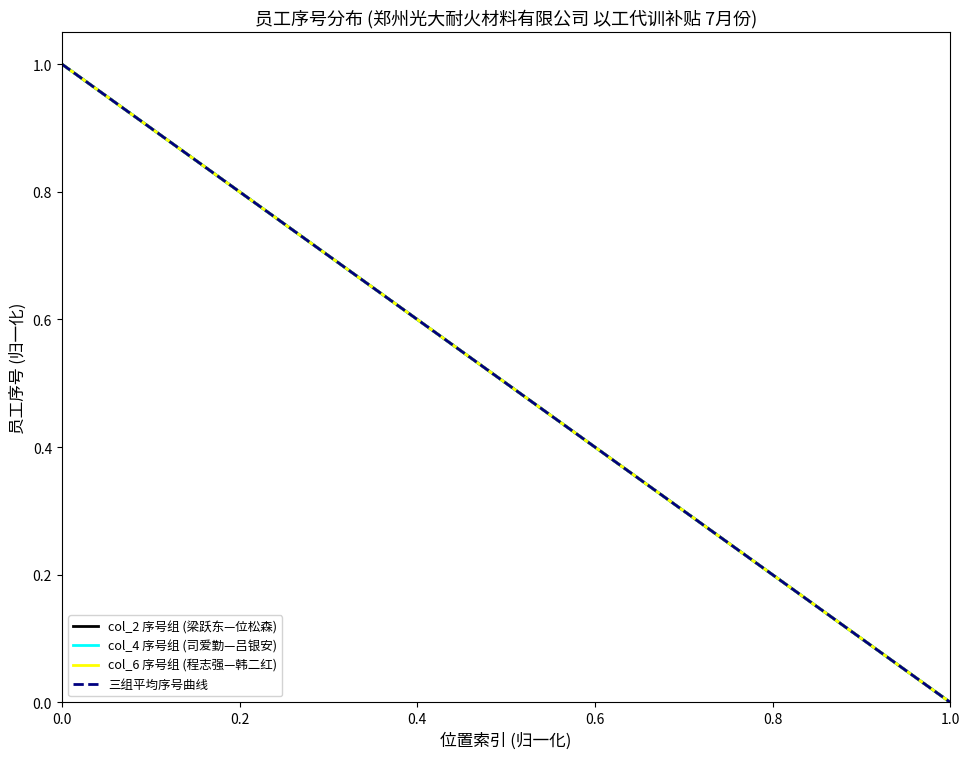

What is the label of the 20th point from the right?

13